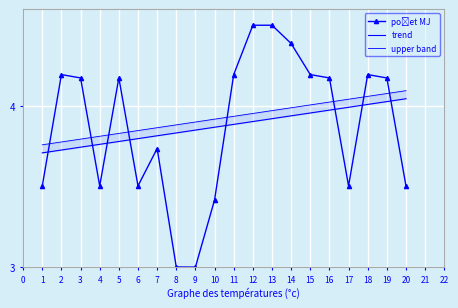

What is the sum of the upper band values at 19 and 4?

7.9